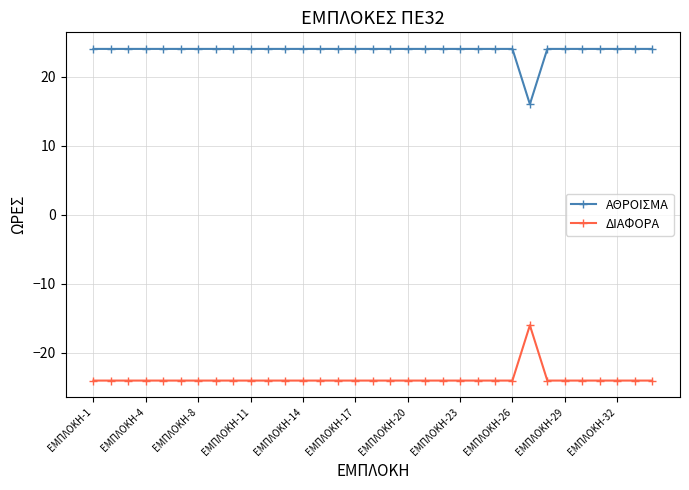

What is the difference between the maximum and second lowest values in the ΔΙΑΦΟΡΑ series?

8